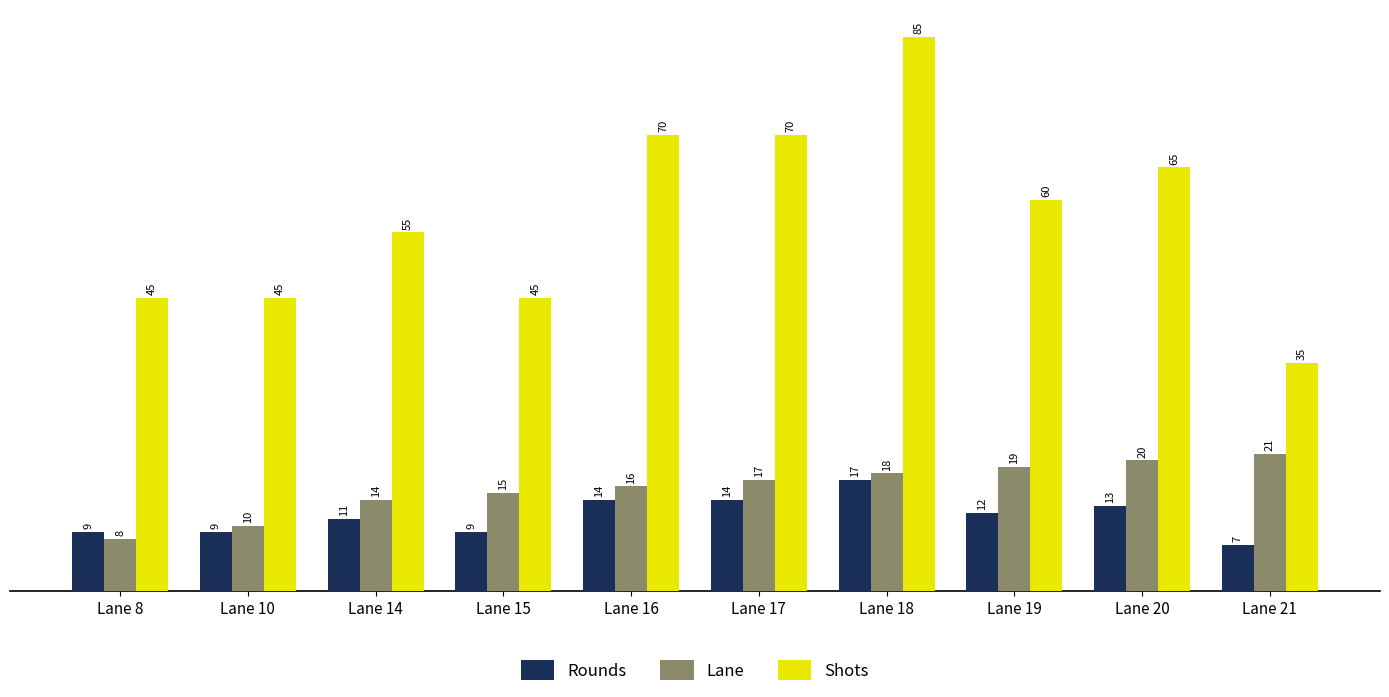

What is the sum of all Shots values?

575